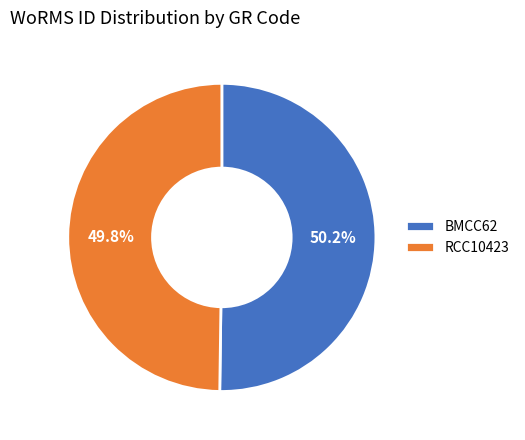

Is the sum of RCC10423 and BMCC62 greater than half?

Yes